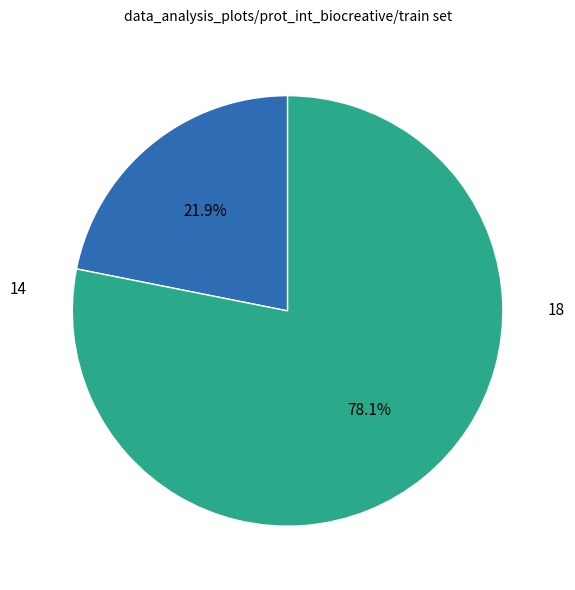

Rank the categories by value from lowest to highest.

14, 18